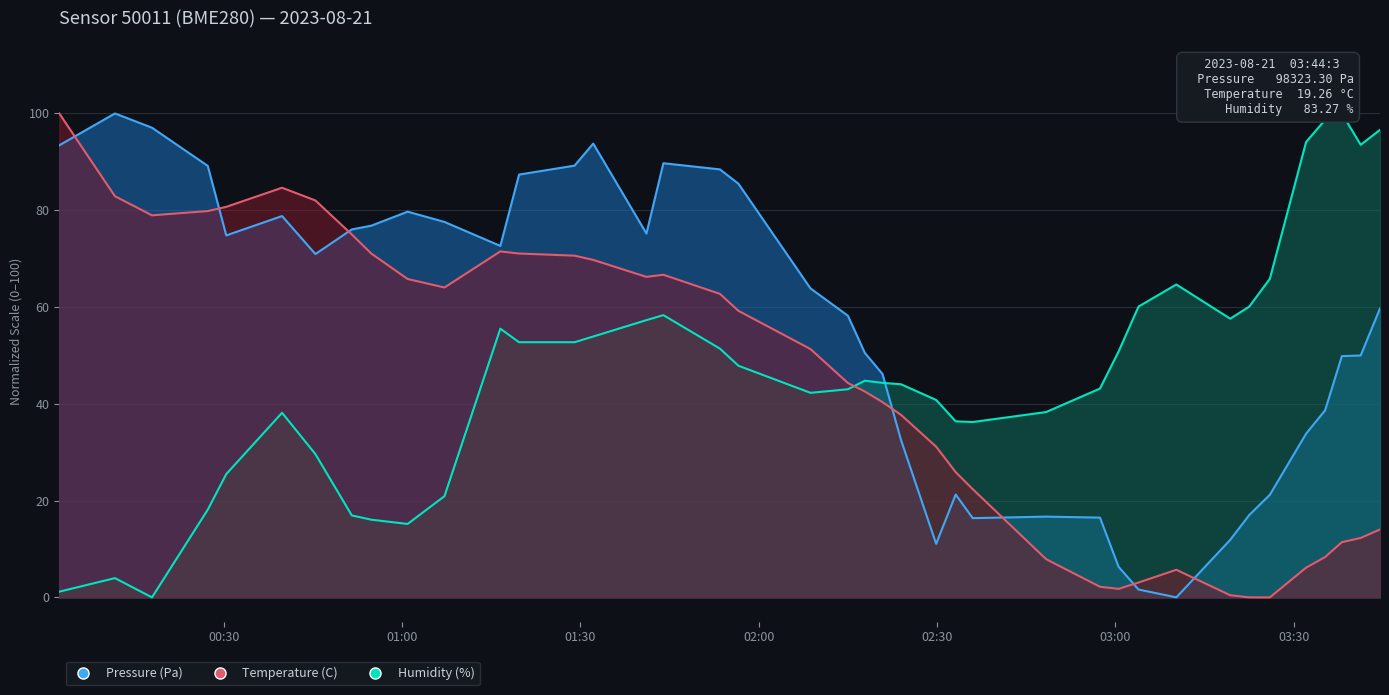

At which label does Temperature (C) reach its peak?

2023-08-21T00:02:18